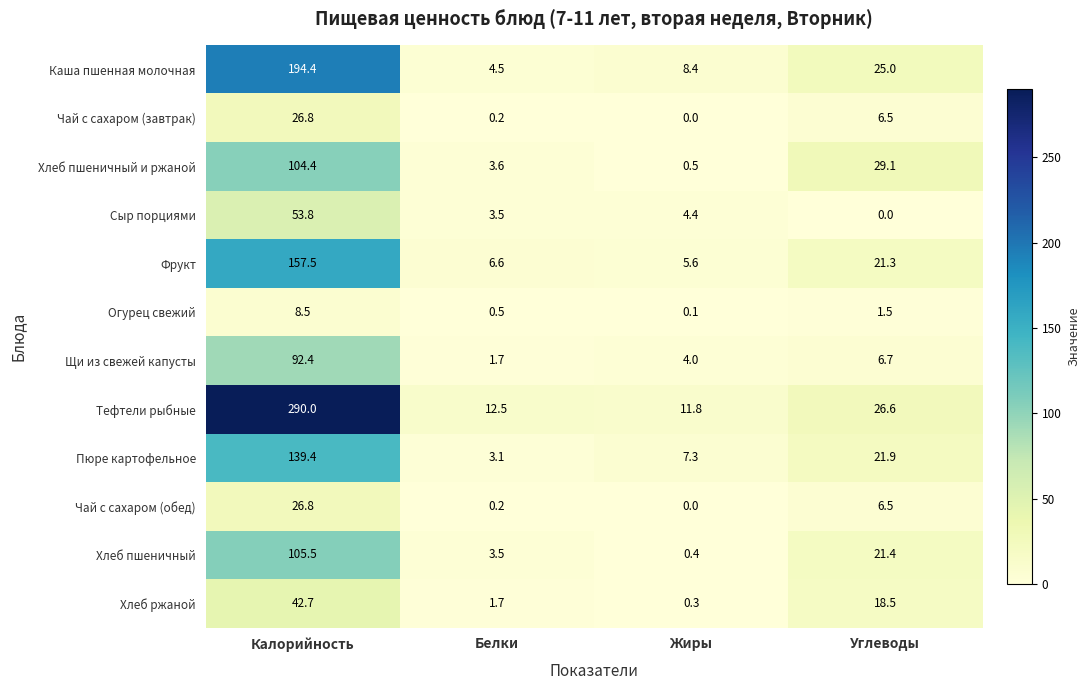

At which label is Фрукт closest to 81?

Углеводы